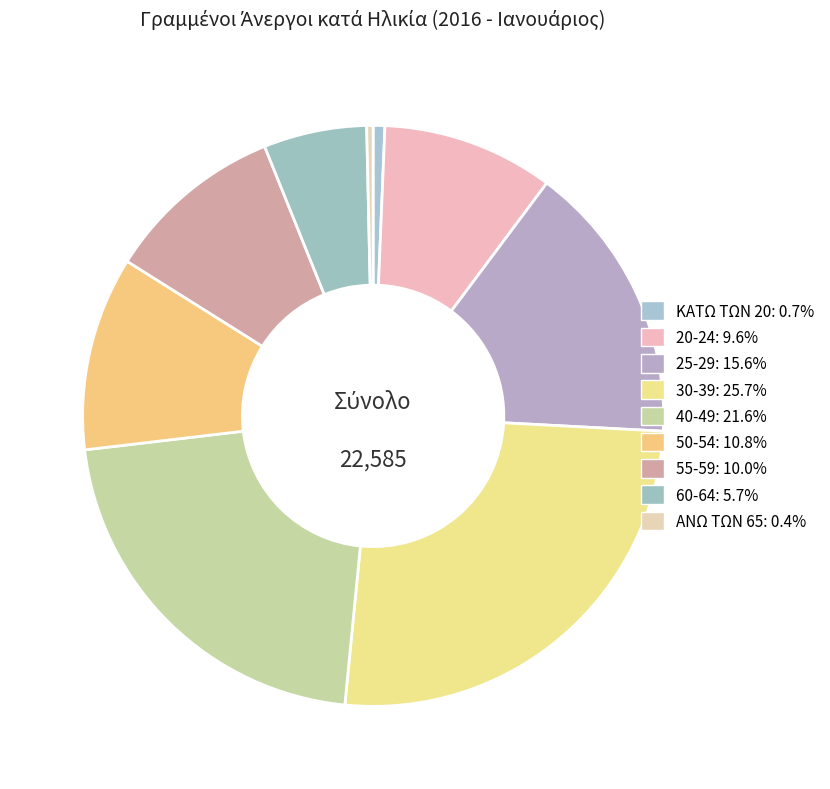

Approximately how many times larger is the value at 50-54 compared to 55-59?

1.1